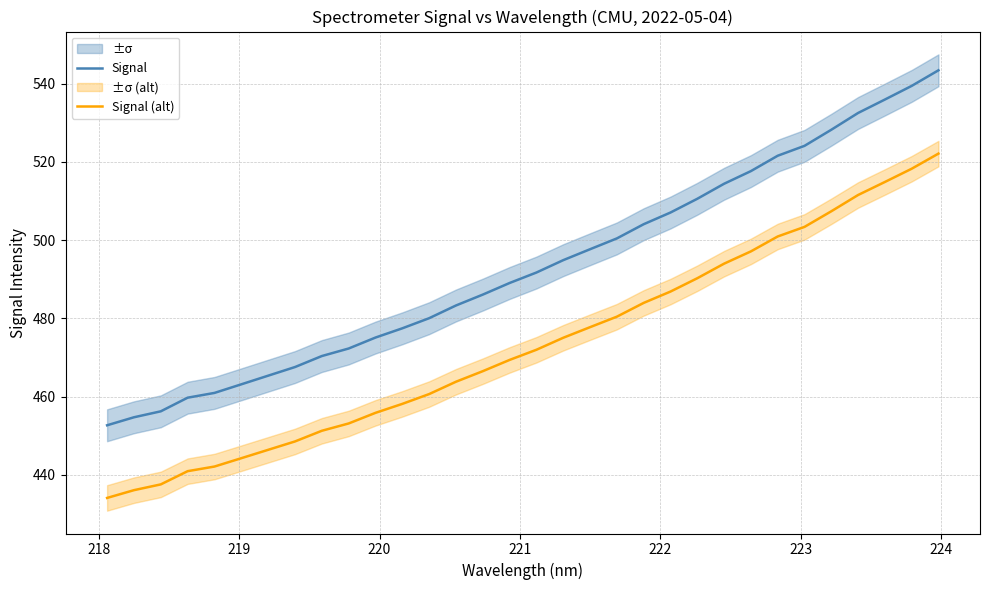

True or false: Signal and Signal (alt) cross at least once.

False